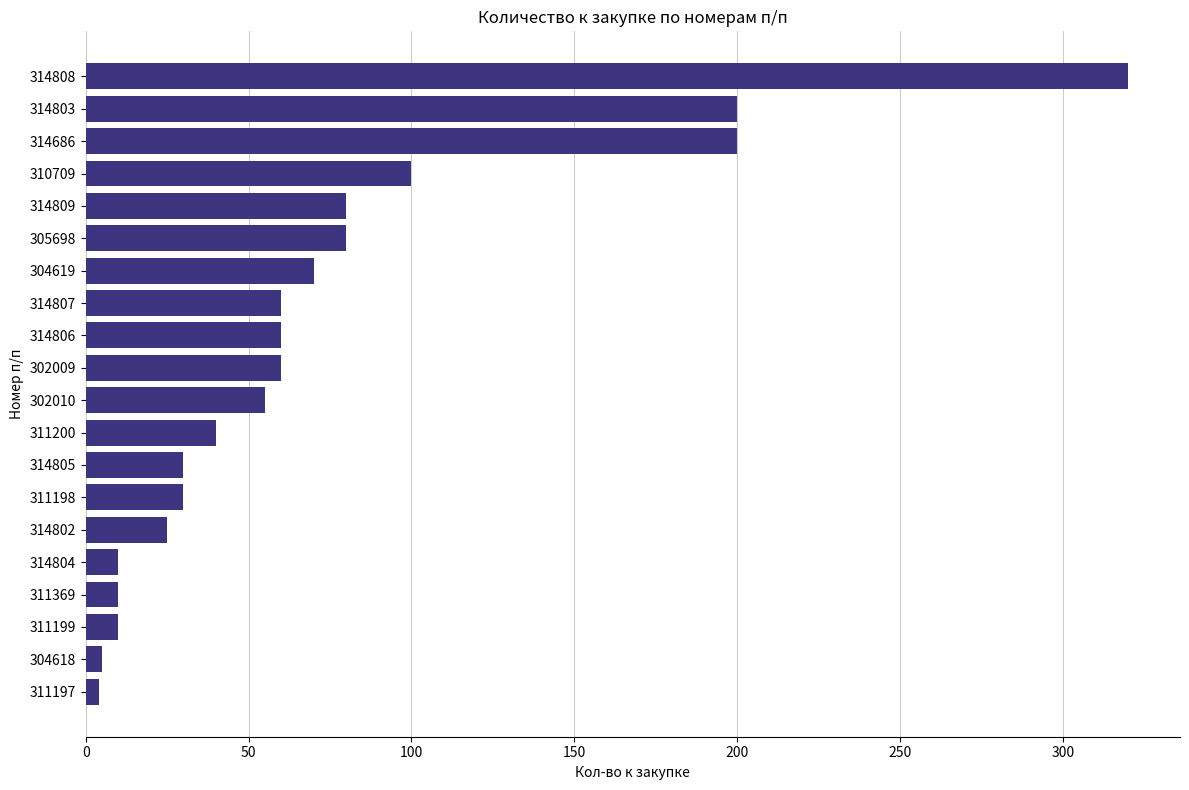

What is the change in value from 314802 to 314686?

+175